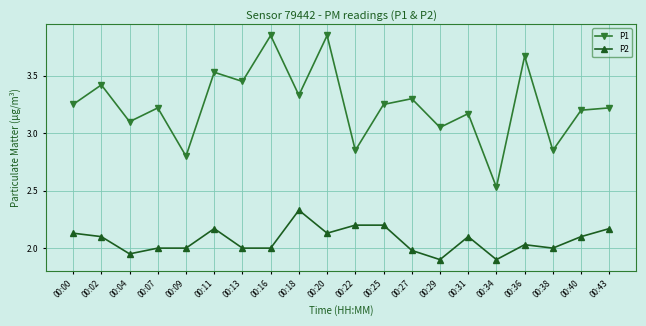

Between 00:18 and 00:38, which series saw the biggest shift?

P1